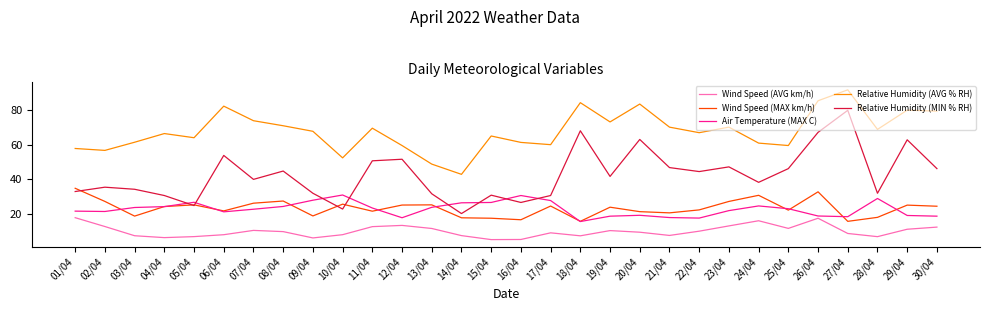

What is the difference between the second highest and second lowest values in the Air Temperature (MAX C) series?

13.0